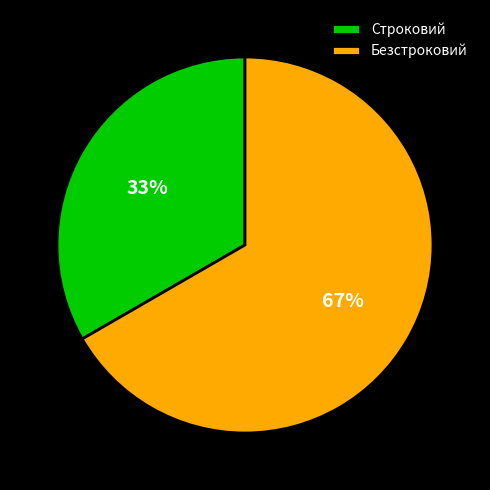

Which slice is the largest?

Безстроковий